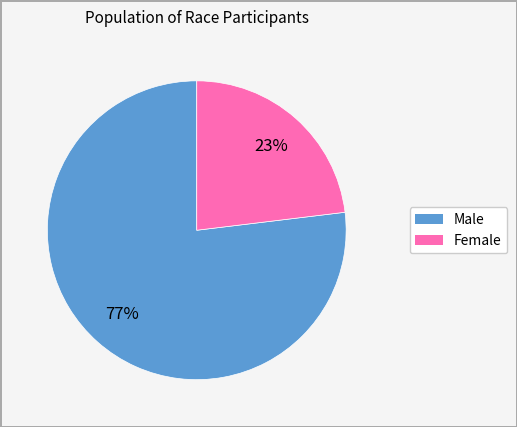

Is there any slice that represents more than half of the pie?

Yes